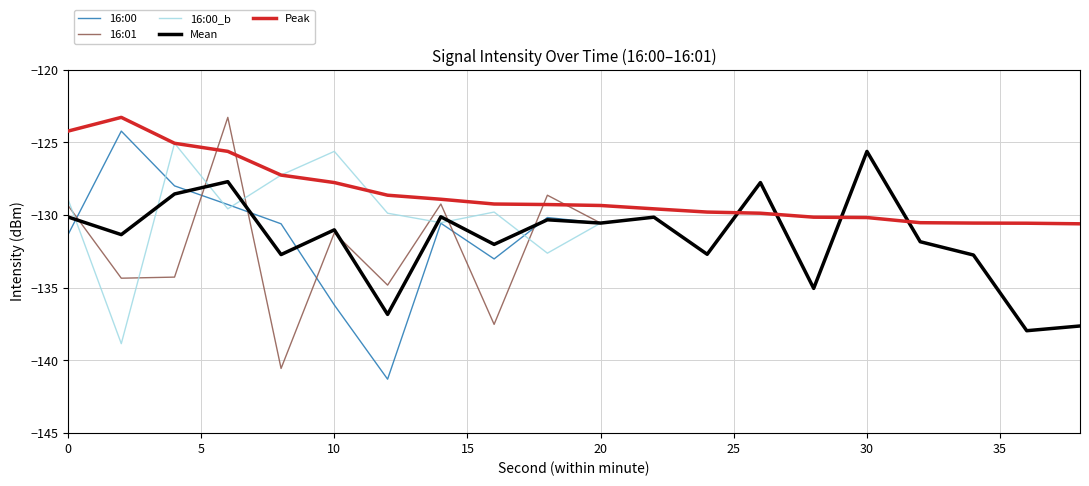

What is the maximum value for Mean?

-125.6